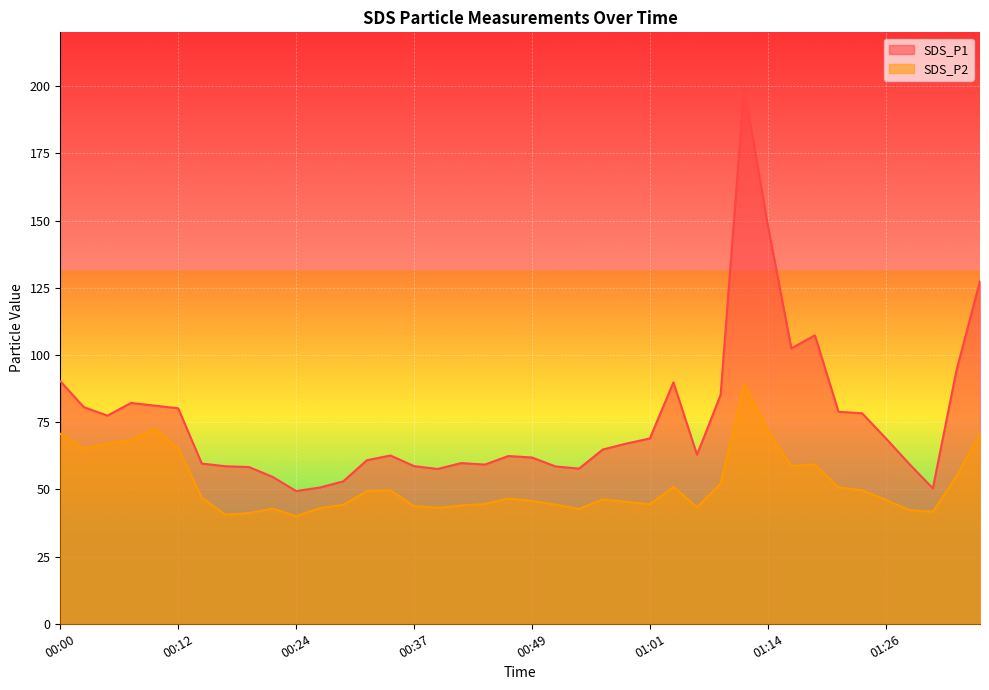

Is it true that SDS_P2 equals 43.1 at 00:39?

True